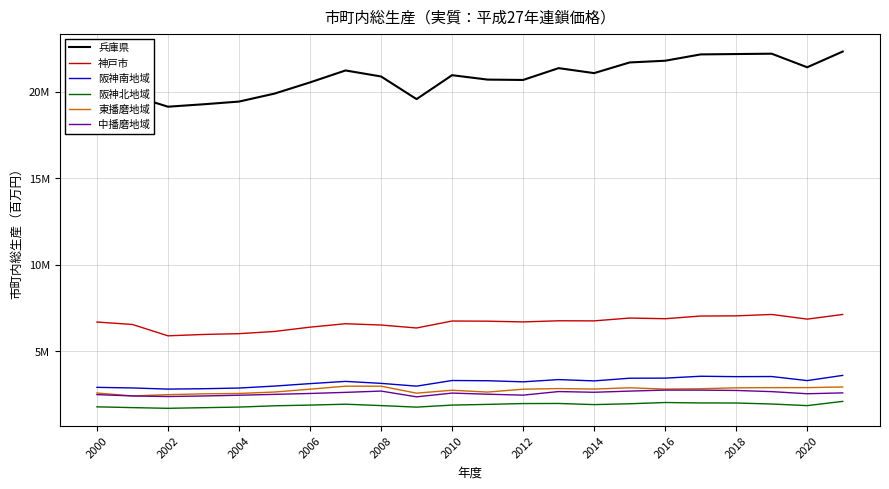

What are all the series names shown in the legend?

兵庫県, 神戸市, 阪神南地域, 阪神北地域, 東播磨地域, 中播磨地域